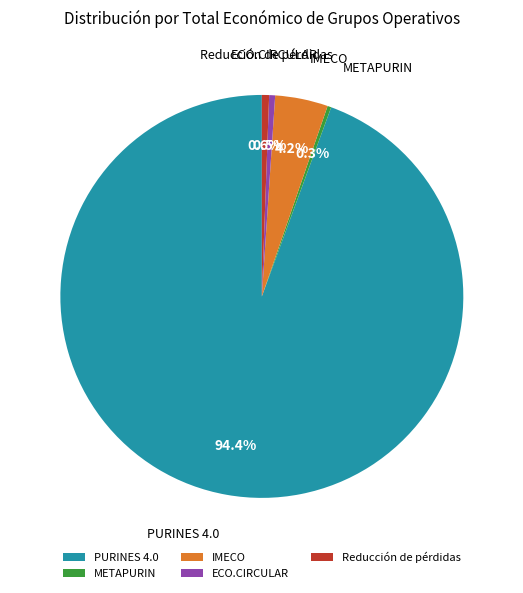

Between IMECO and Reducción de pérdidas, which is larger?

IMECO